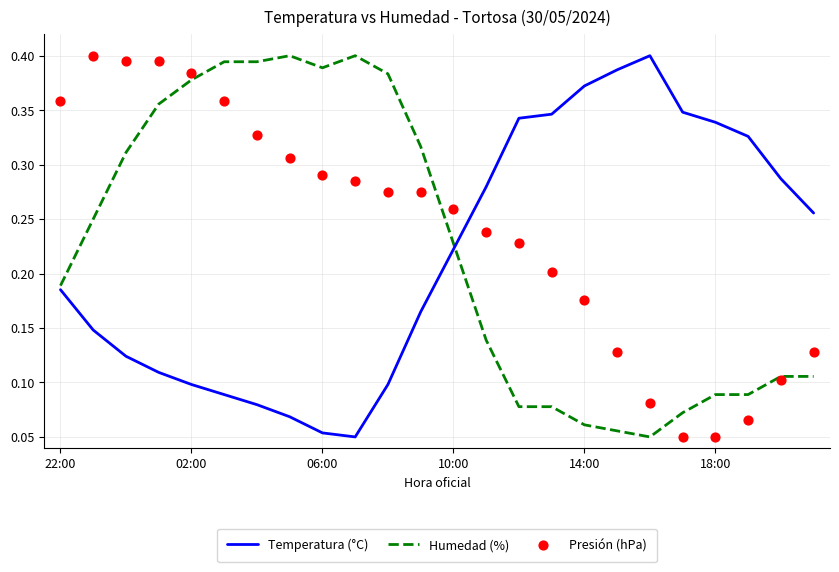

At how many categories does at least one series exceed 0?

24